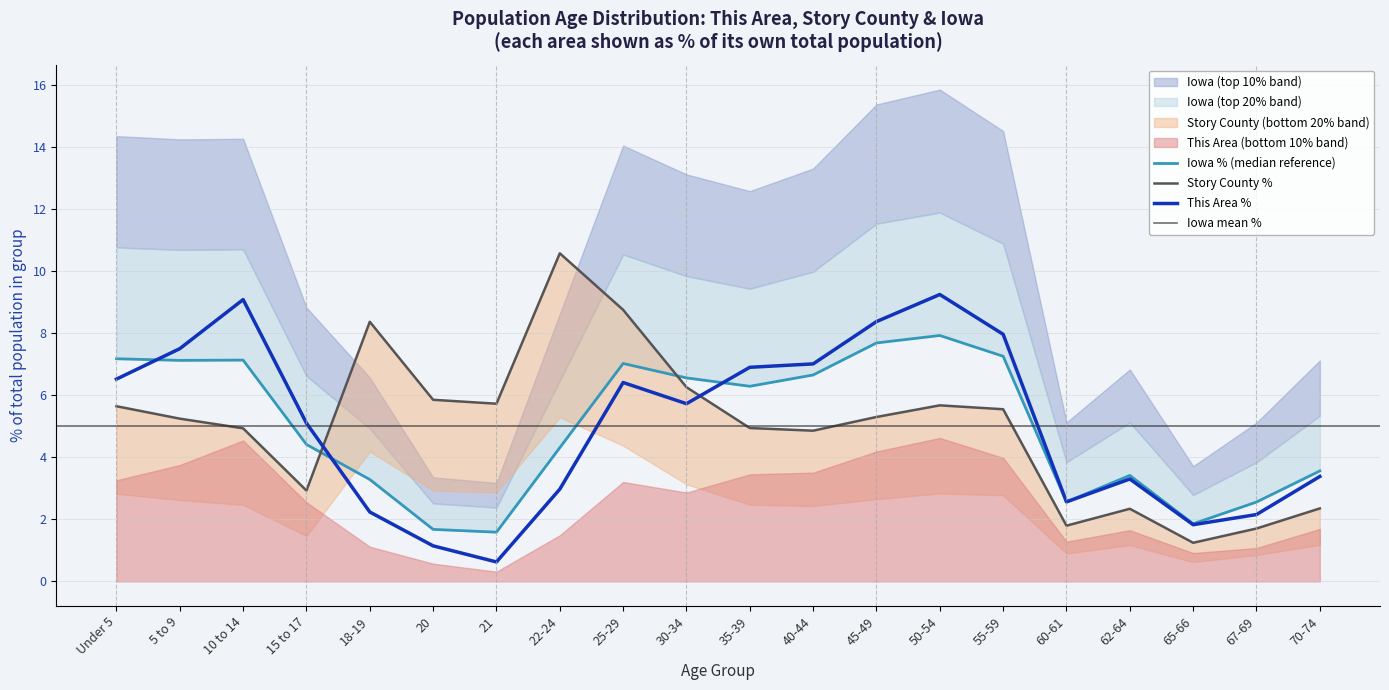

The This Area % series shows 6.9 at 35-39. True or false?

True